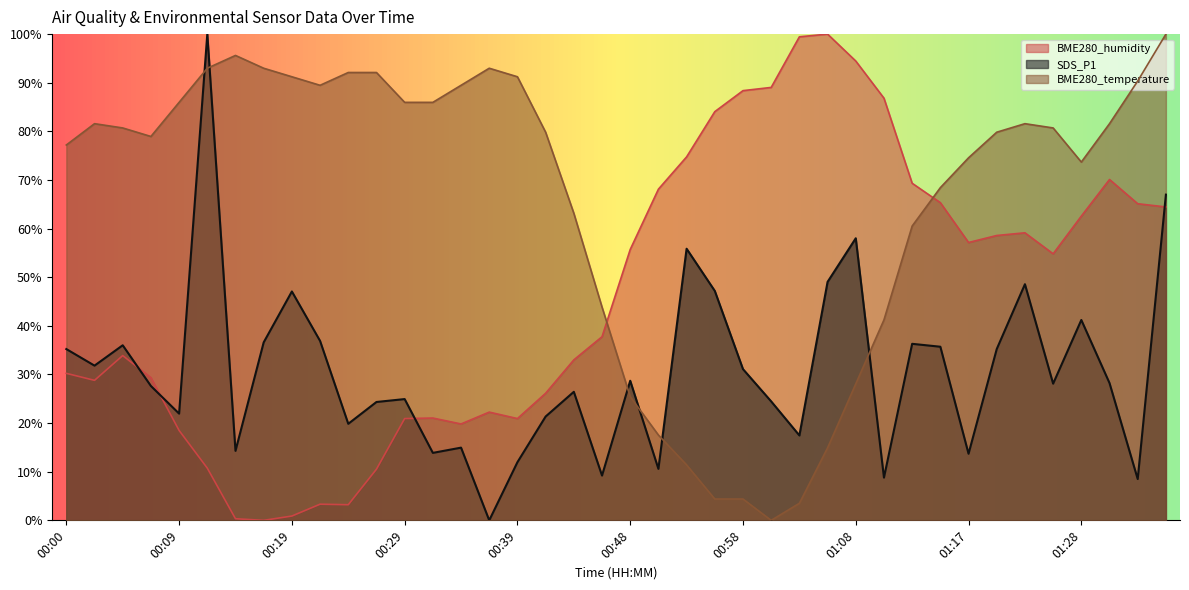

Rank the series by their maximum value, from highest to lowest.

SDS_P1, BME280_temperature, BME280_humidity